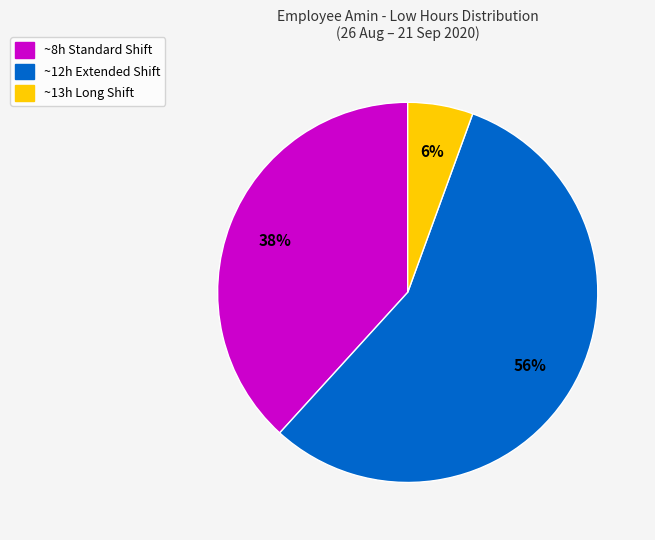

To the nearest percent, what is the average slice percentage?

33%